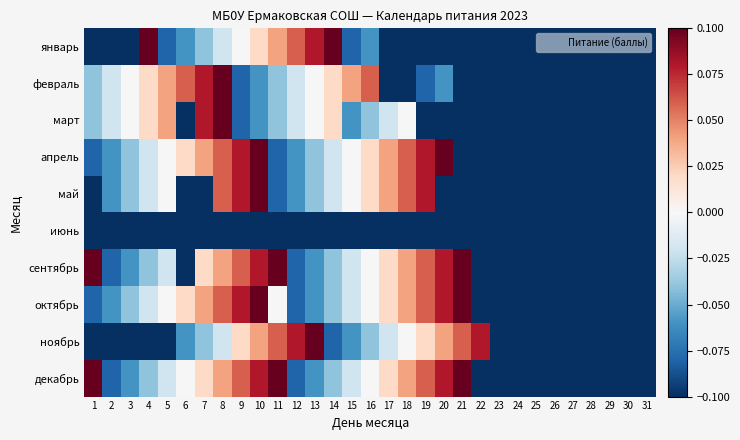

At 8, list the series in order from largest to smallest.

февраль, март, апрель, май, октябрь, сентябрь, декабрь, январь, ноябрь, июнь